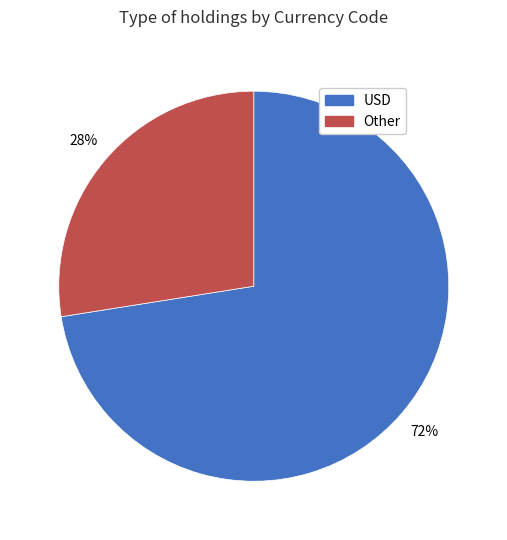

Does any single category account for the majority?

Yes